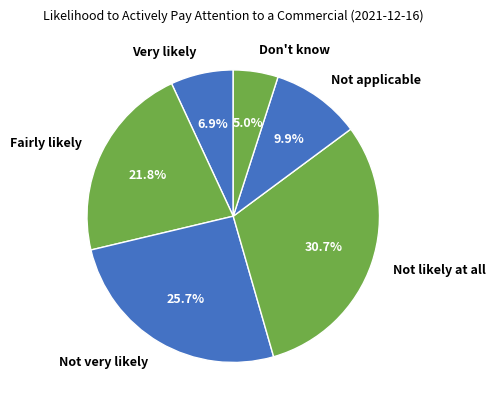

How many segments does this pie chart have?

6